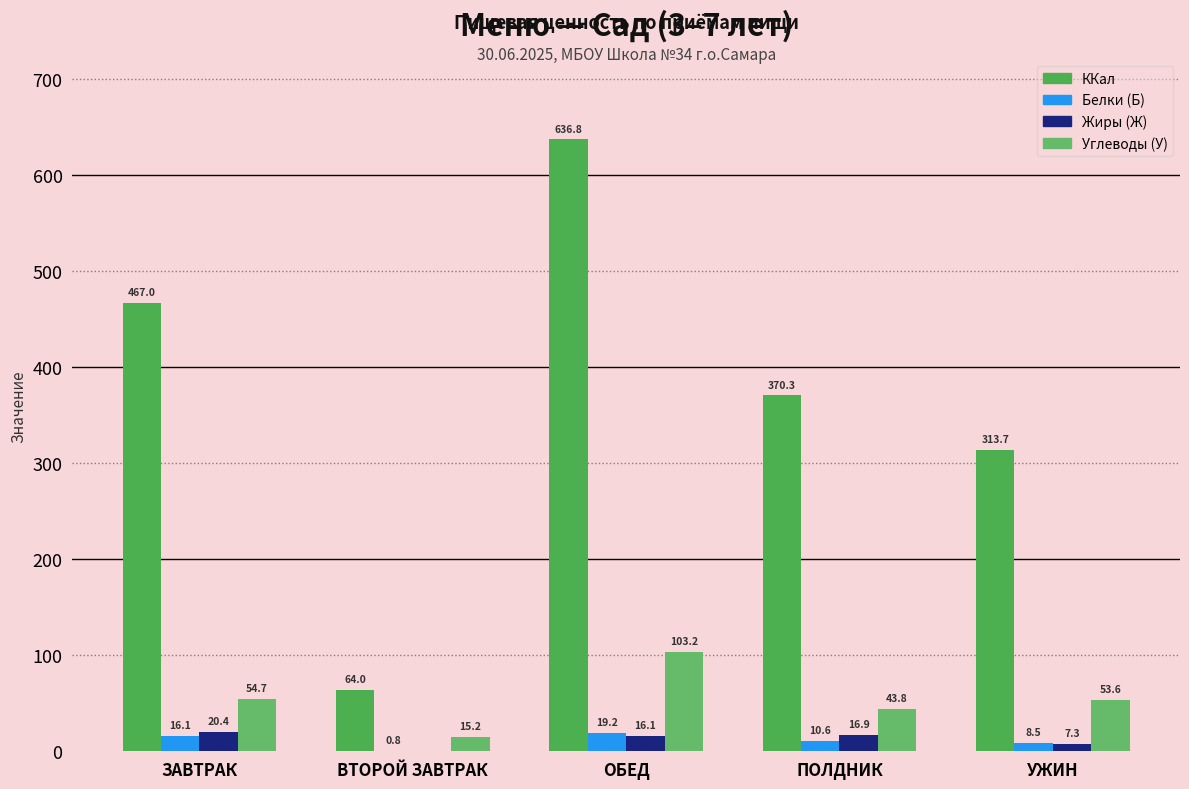

Where is Белки (Б) nearest to the value 9?

УЖИН